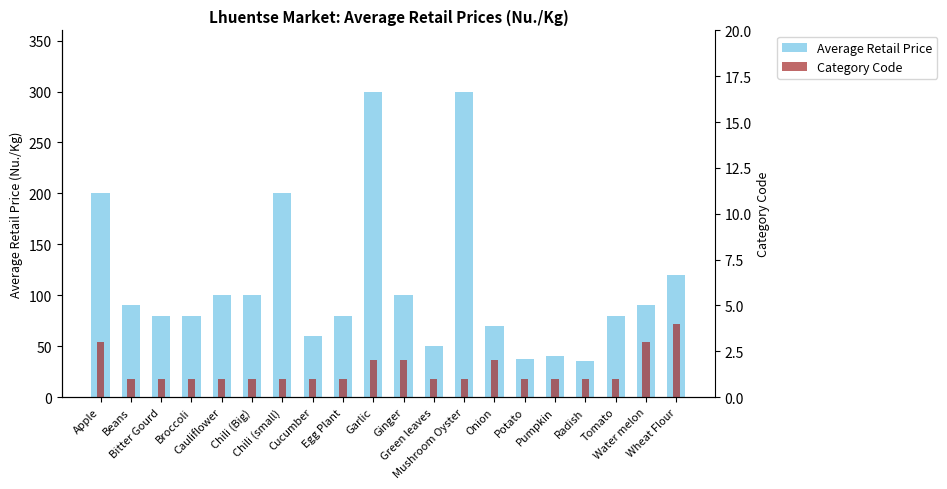

How many bars are there in total?

40